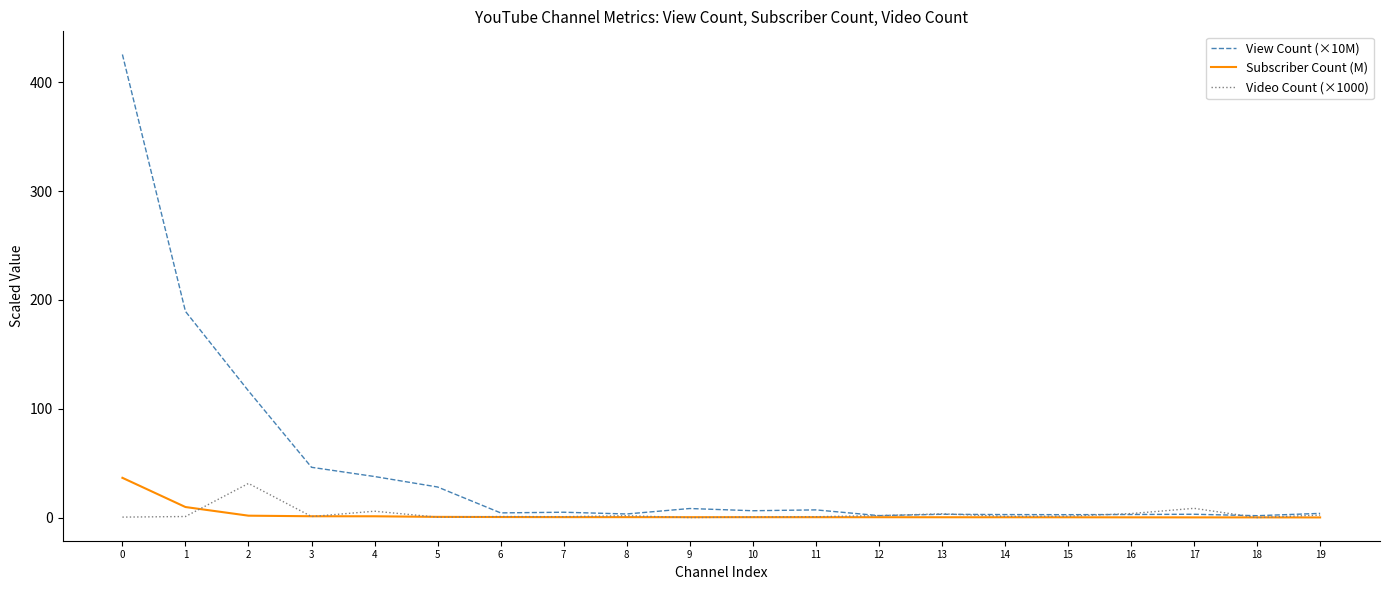

Count the number of categories in the chart.

20